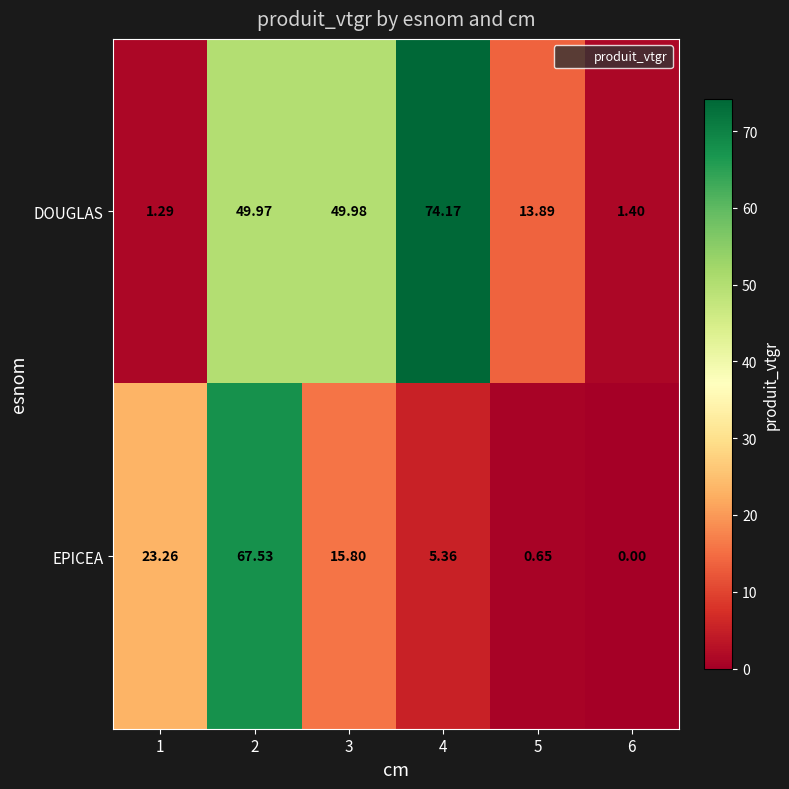

At 6, list the series in order from largest to smallest.

DOUGLAS, EPICEA